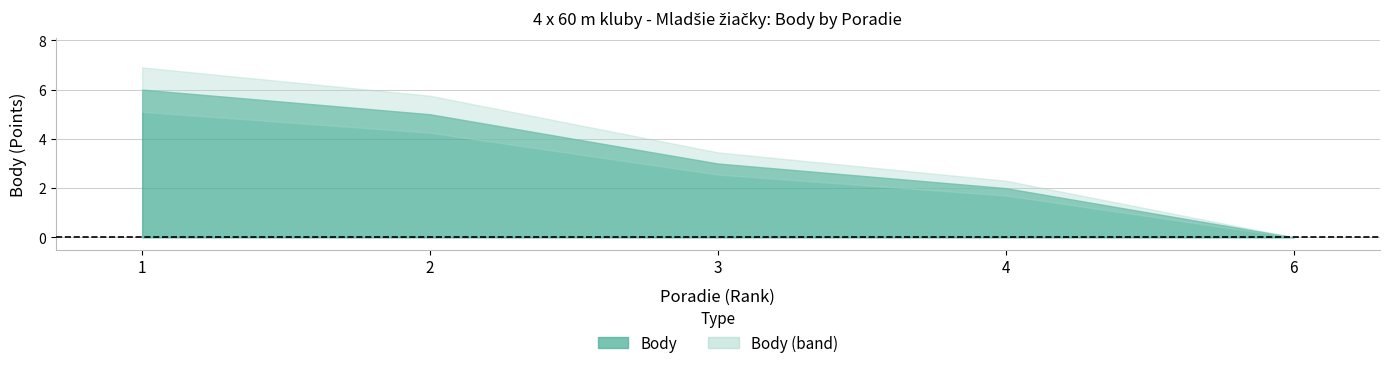

The value at 6 is 2. True or false?

False